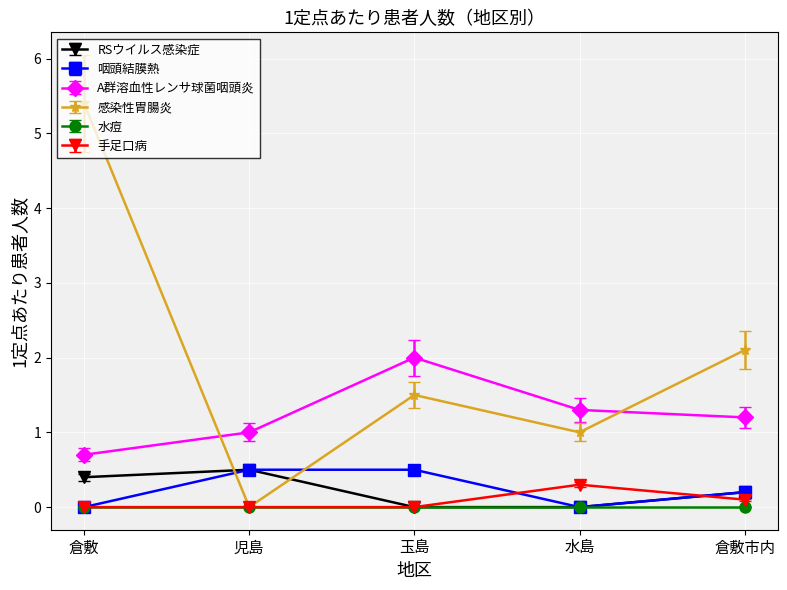

At how many categories does at least one series exceed 0?

5